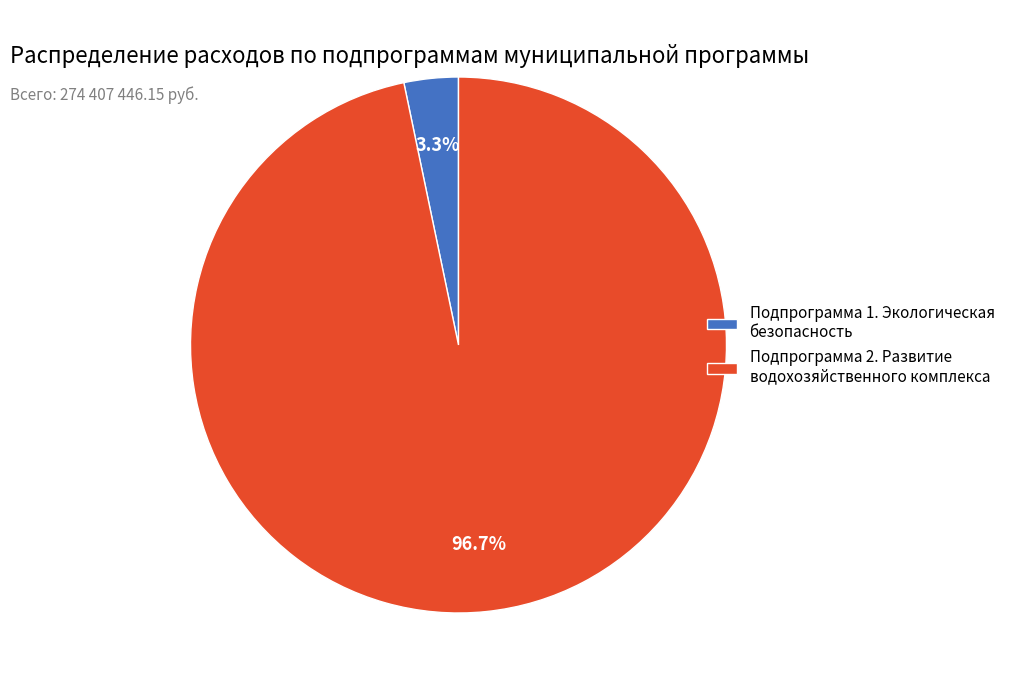

Which category has the biggest portion of the pie?

Подпрограмма 2. Развитие водохозяйственного комплекса